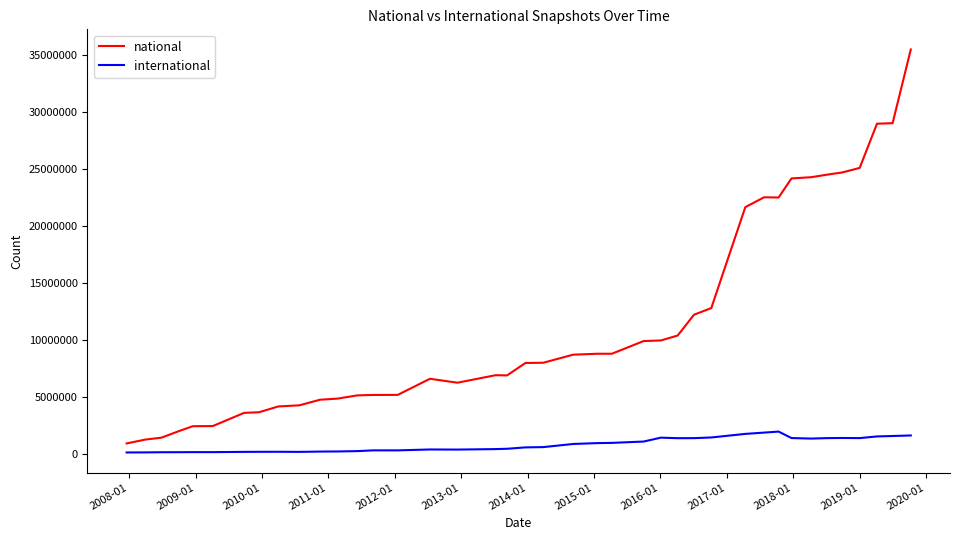

Which series has the largest total across all categories?

national